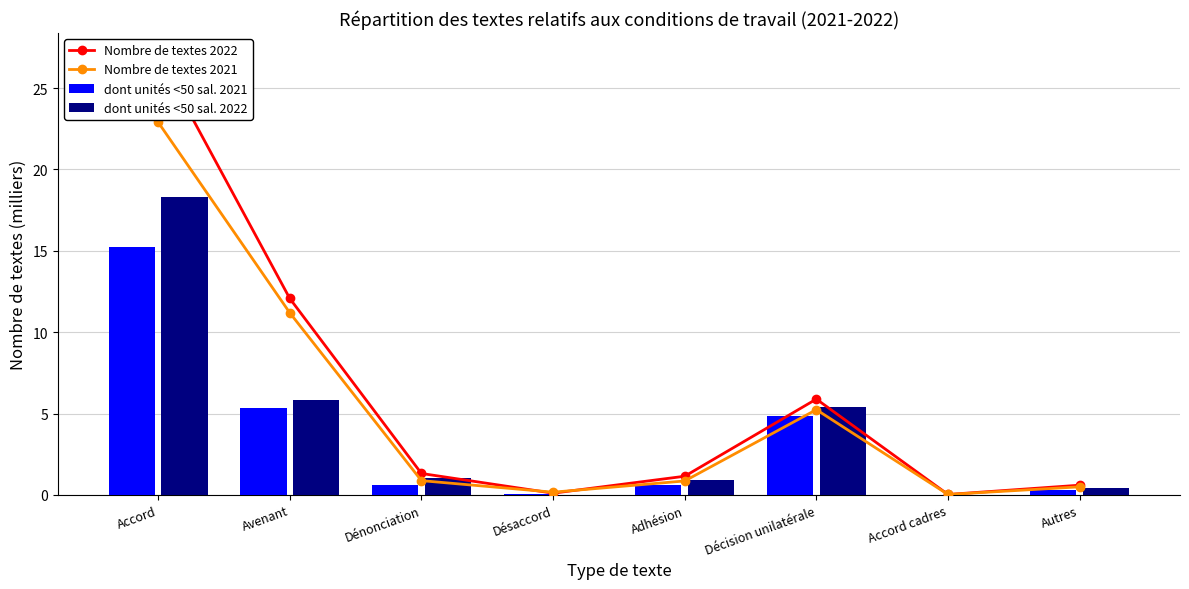

The dont unités <50 sal. 2022 series shows 8.3 at Accord cadres. True or false?

False